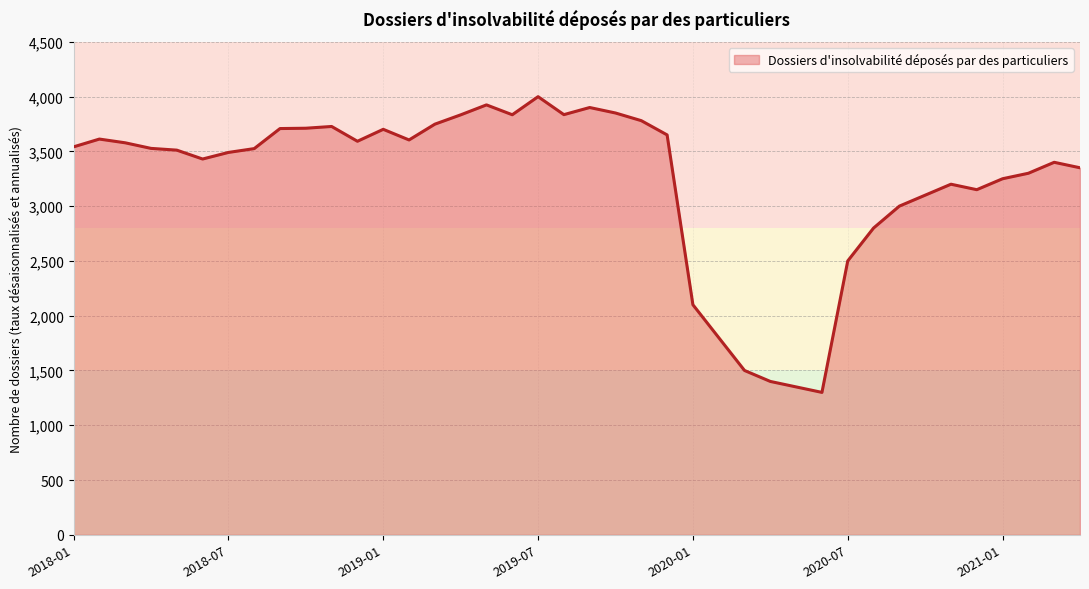

What is the minimum value shown in the chart?

1300